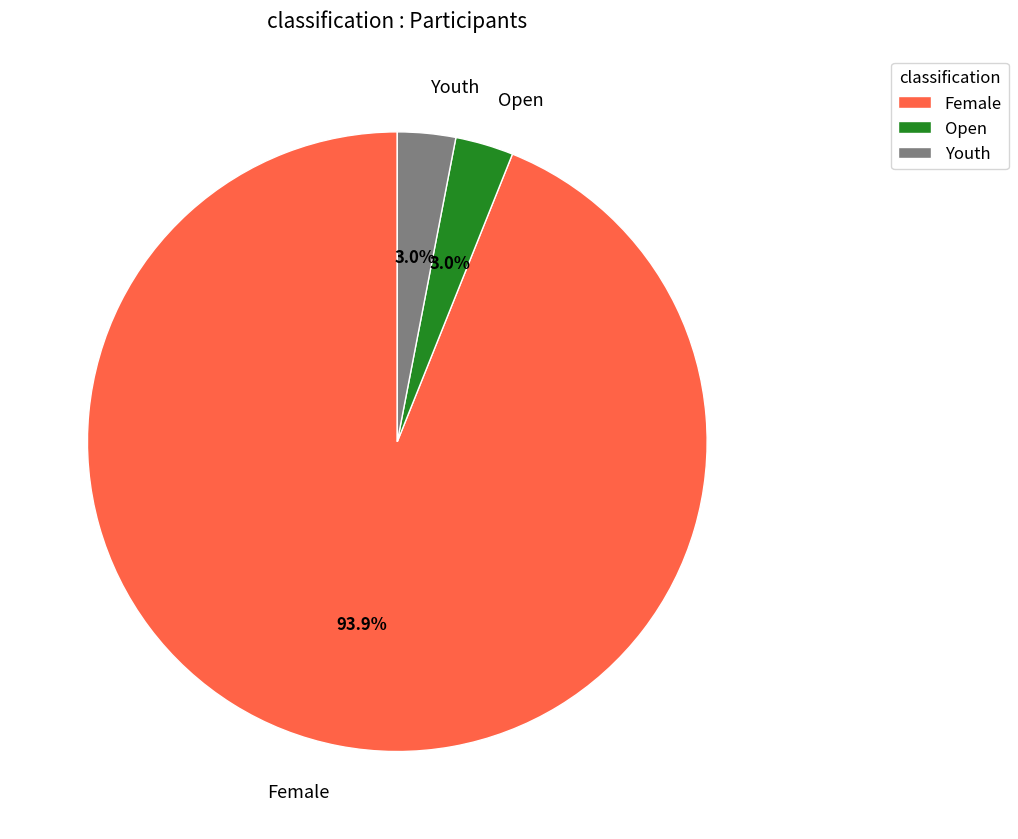

Between Youth and Female, which is larger?

Female